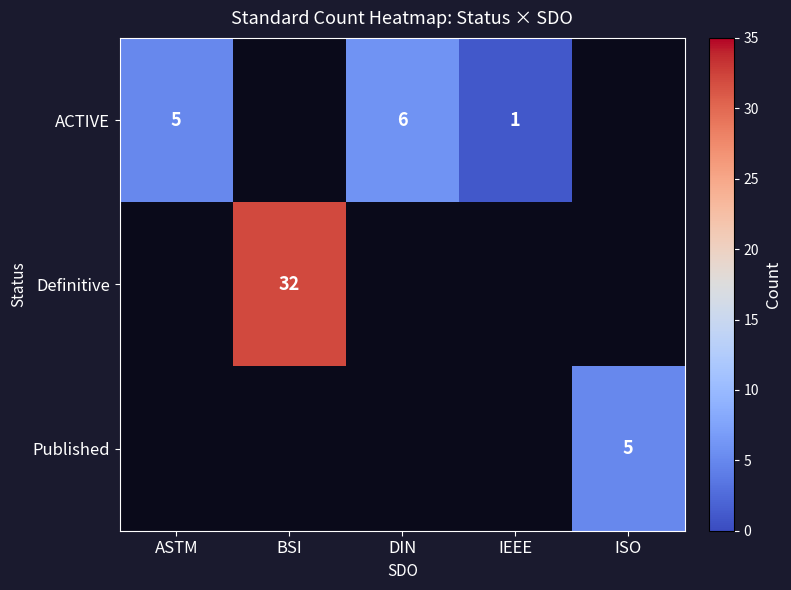

At which category is the sum across all series the highest?

BSI